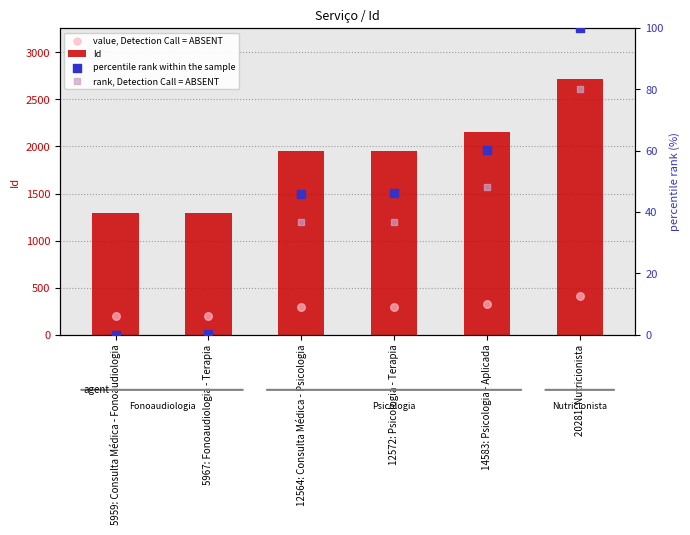

Is the value of value, Detection Call = ABSENT at 12572: Psicologia - Terapia greater than the value of rank, Detection Call = ABSENT at 5967: Fonoaudiologia - Terapia?

Yes